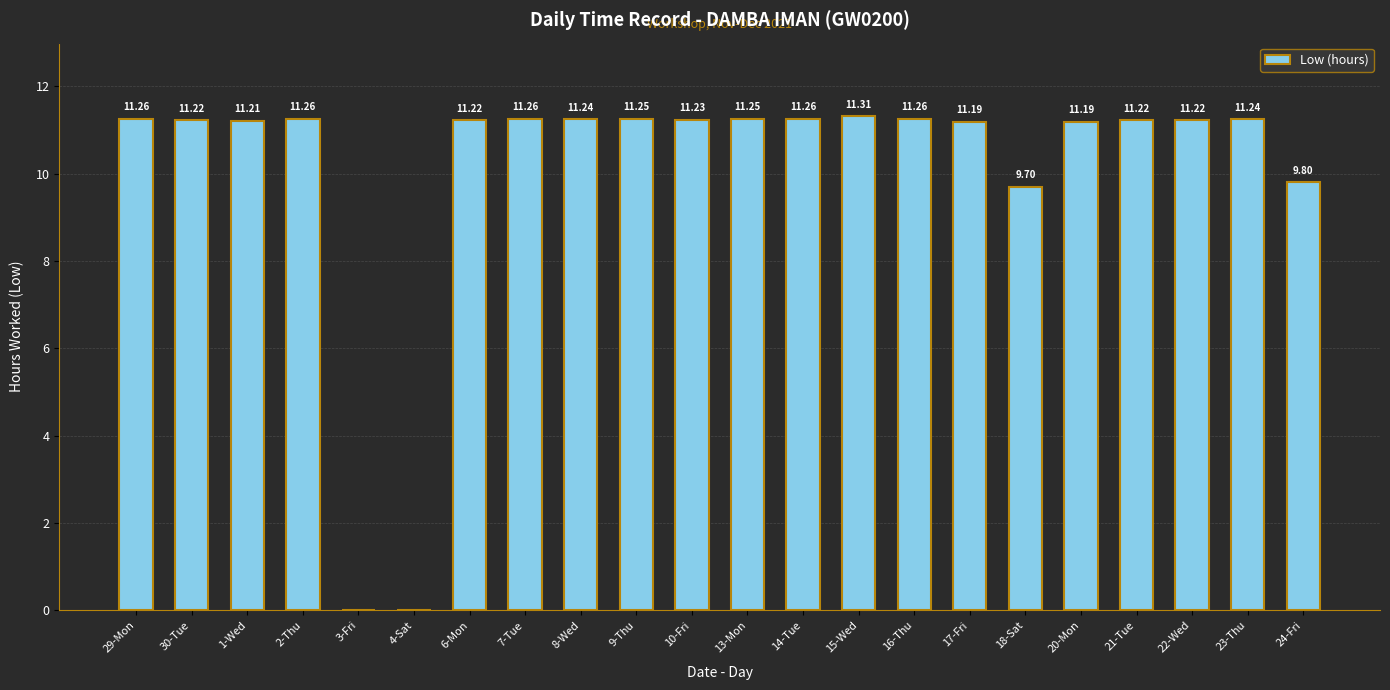

Approximately how many times larger is the value at 17-Fri compared to 2-Thu?

1.0